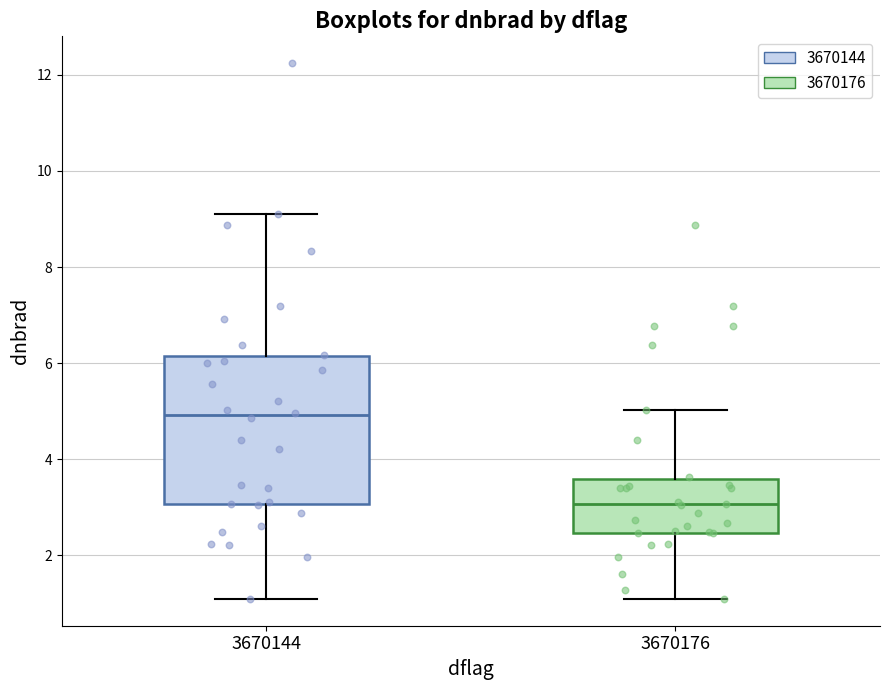

Where is the upper edge of the box at x = 3670176 on the y-axis? The values are not printed on the chart, so give them approximately, as read against the axis.

3.6